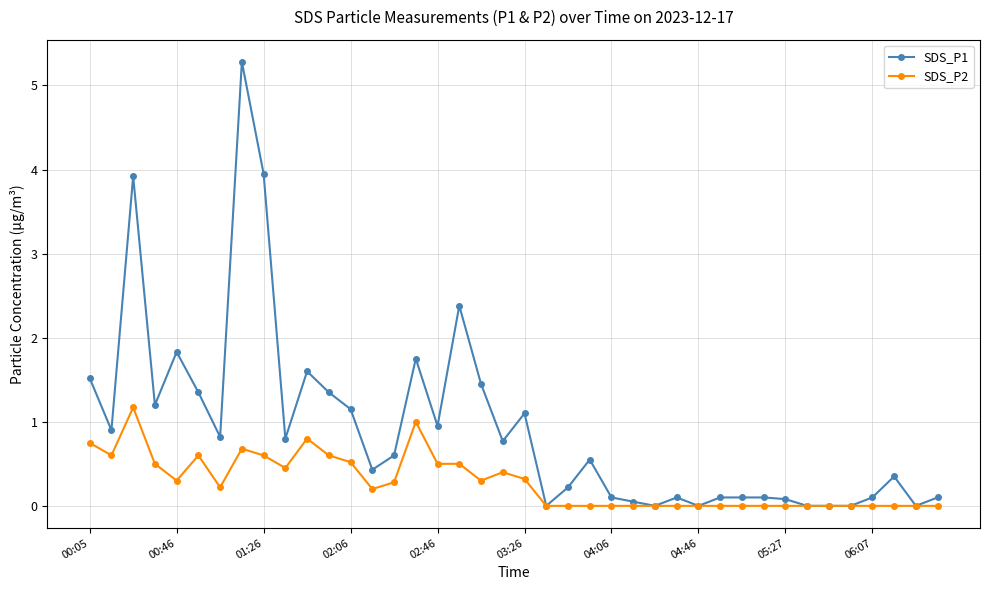

What is the value of the SDS_P1 point at the 4th from the left?

1.2